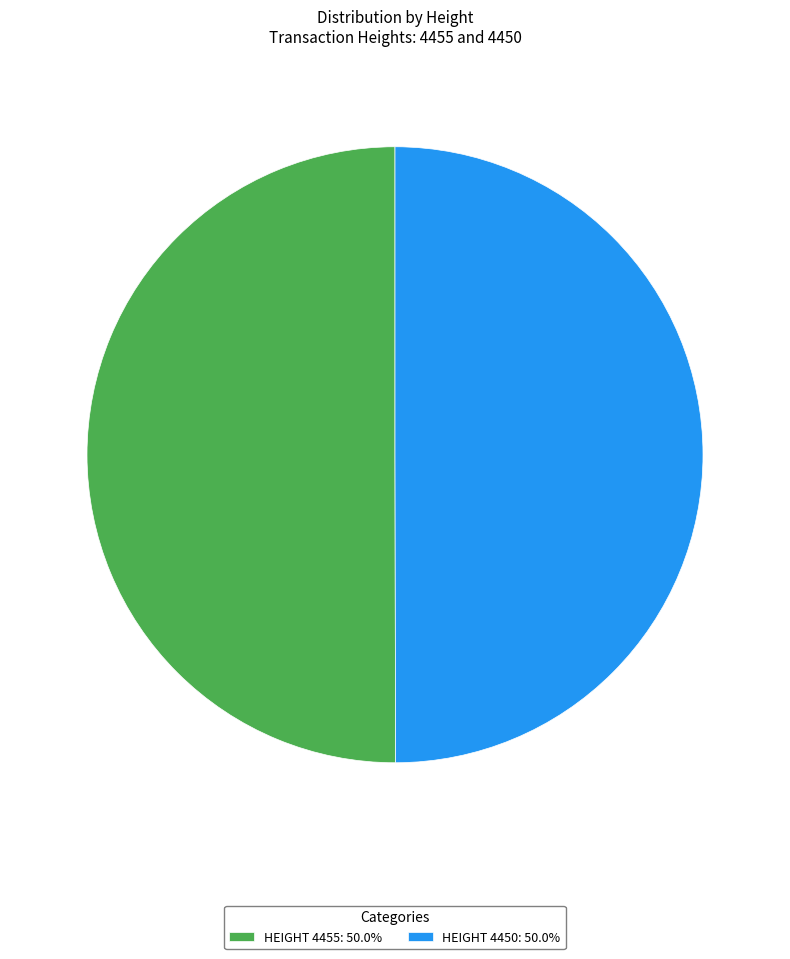

What is the ratio of the value at HEIGHT 4455: 50.0% to the value at HEIGHT 4450: 50.0%?

1.0